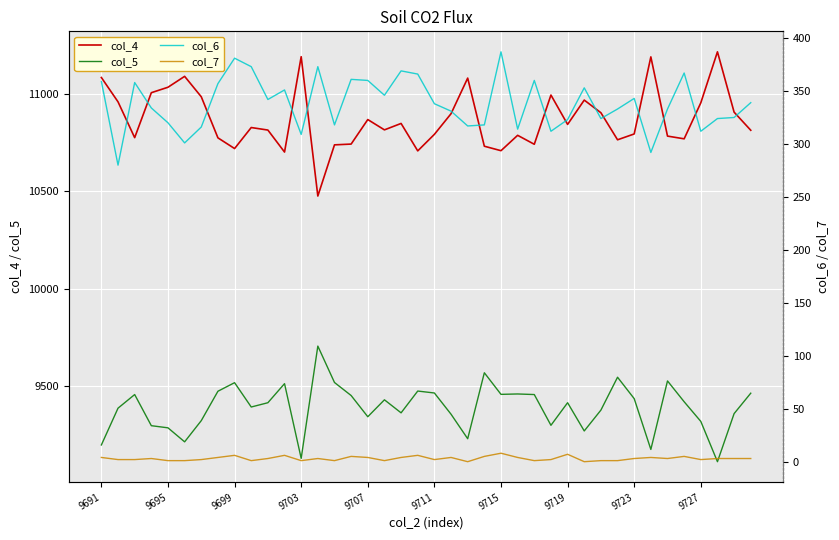

True or false: col_5 and col_4 cross at least once.

False